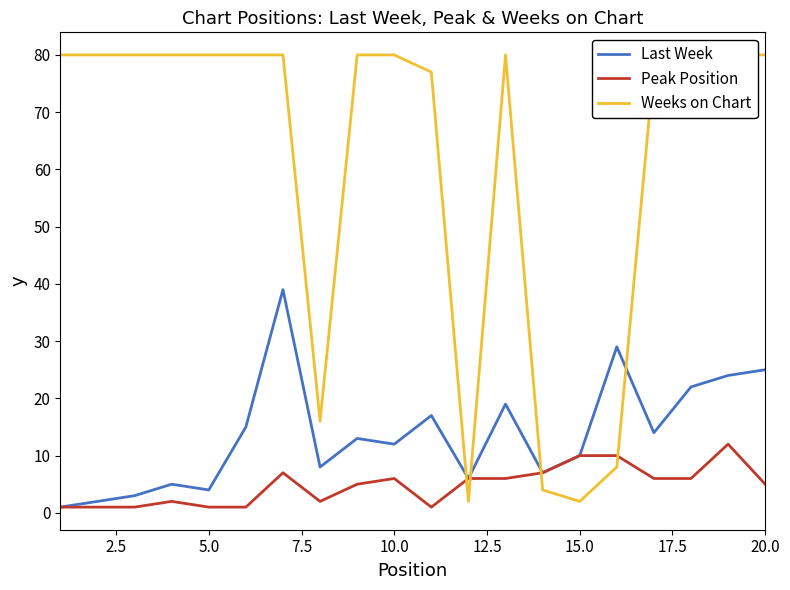

What is the sum of all Weeks on Chart values?

1227